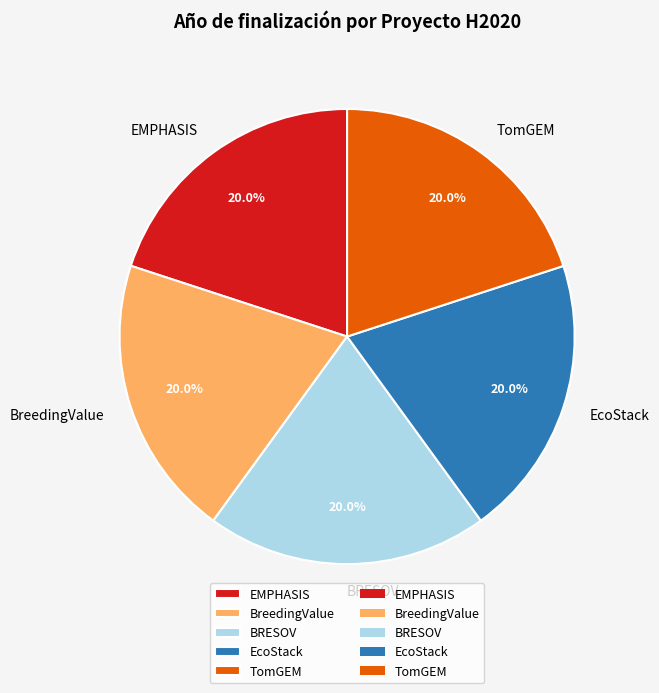

To the nearest percent, what portion does EcoStack represent?

20%